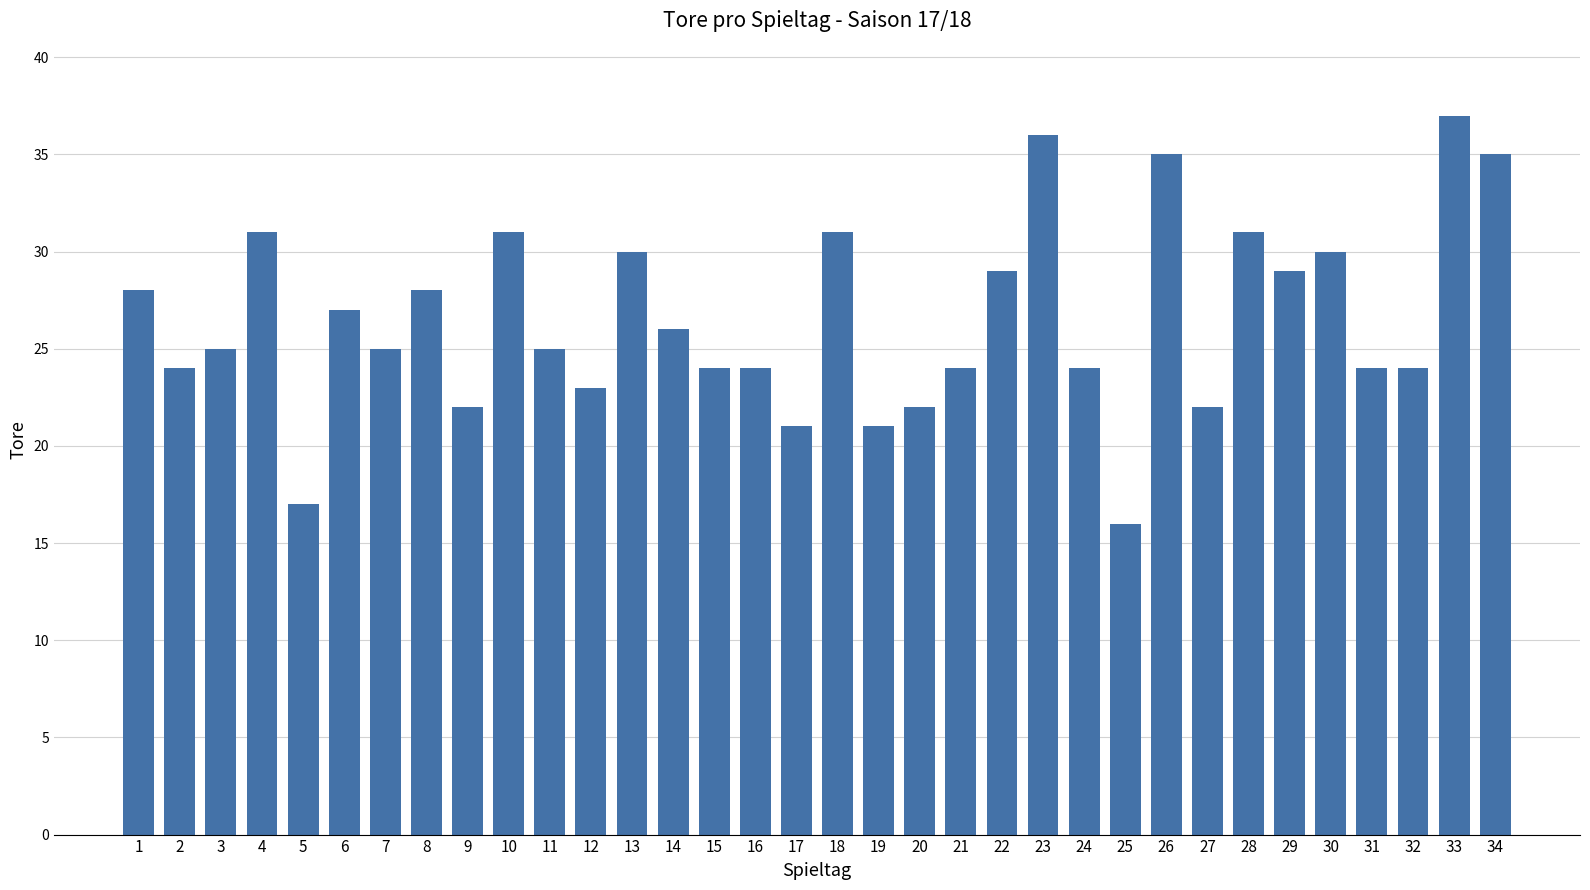

Does the chart contain stacked bars?

No